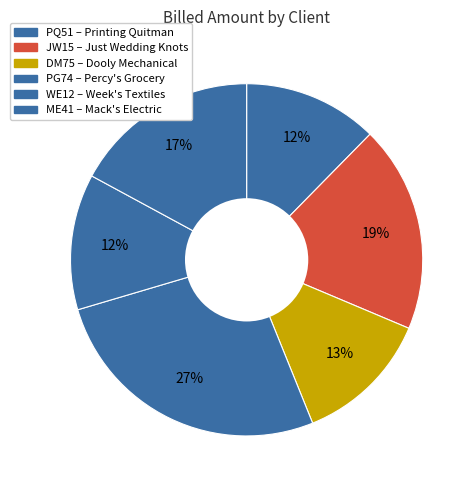

Which has a higher value, ME41 or JW15?

JW15